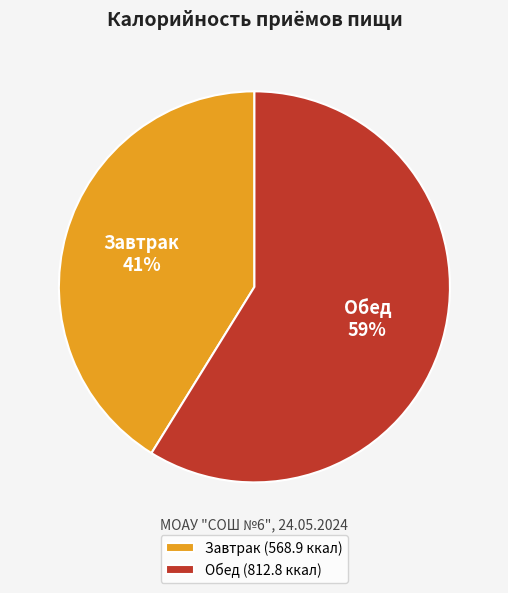

What percentage is the Завтрак slice, to the nearest percent?

41%